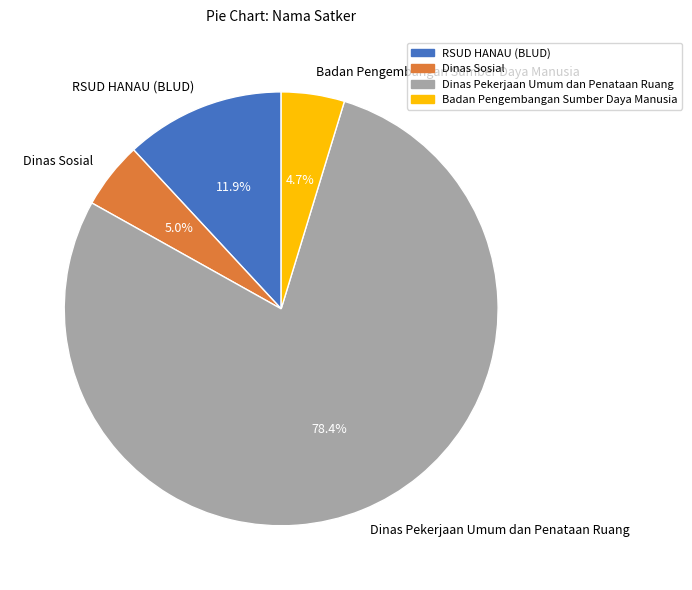

Between Dinas Pekerjaan Umum dan Penataan Ruang and Badan Pengembangan Sumber Daya Manusia, which is larger?

Dinas Pekerjaan Umum dan Penataan Ruang